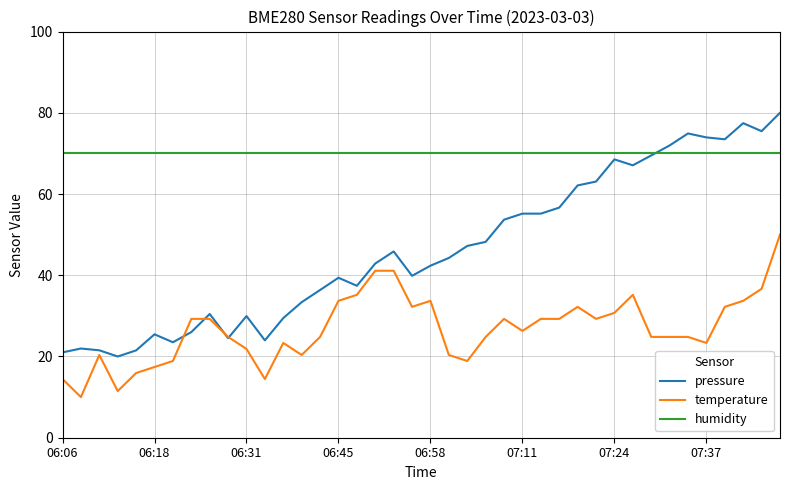

What is the average value of the humidity series?

70.0